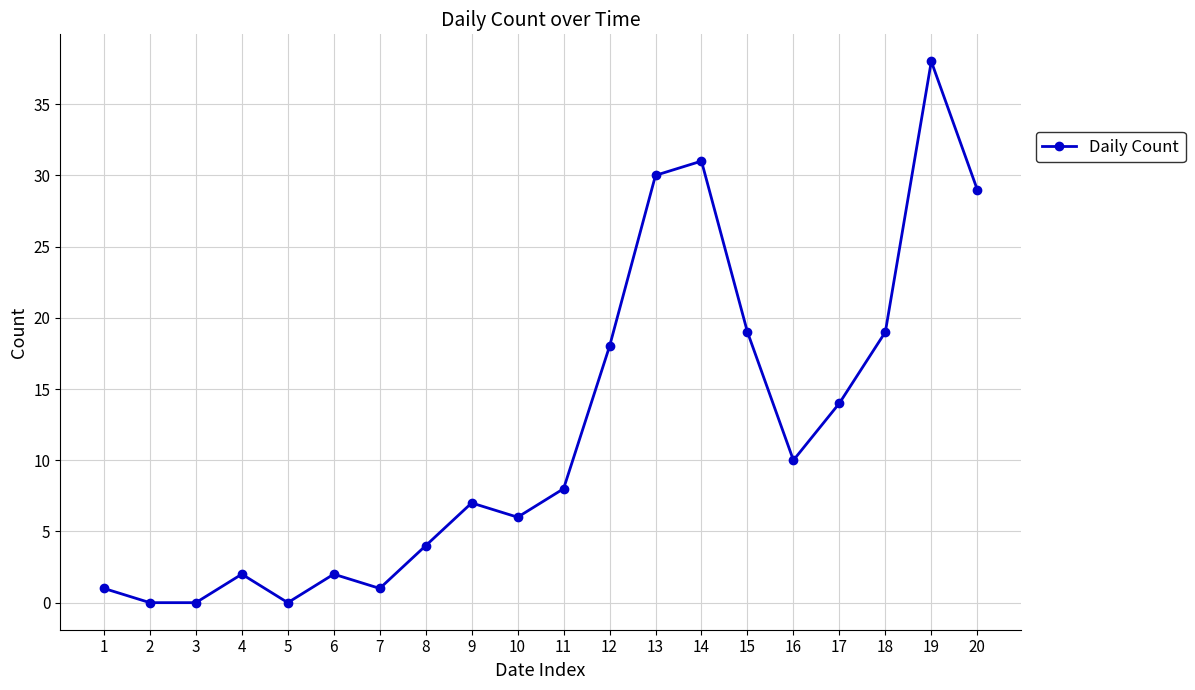

What is the ratio of the value at 10 to the value at 18?

0.3